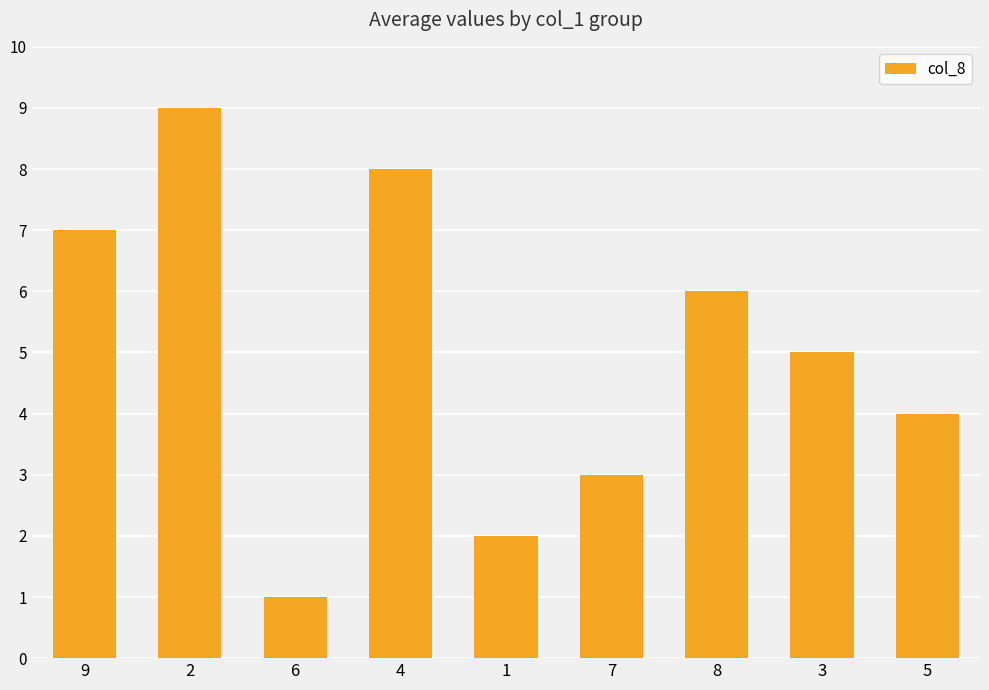

What is the value of the 6th bar from the left?

3